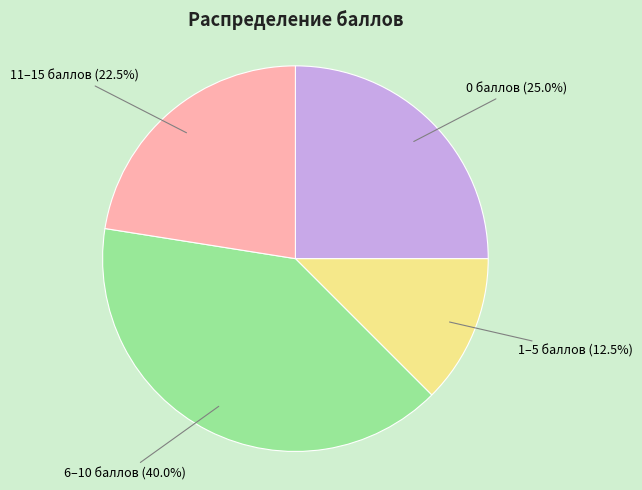

Rank the categories by value from highest to lowest.

6–10 баллов, 0 баллов, 11–15 баллов, 1–5 баллов